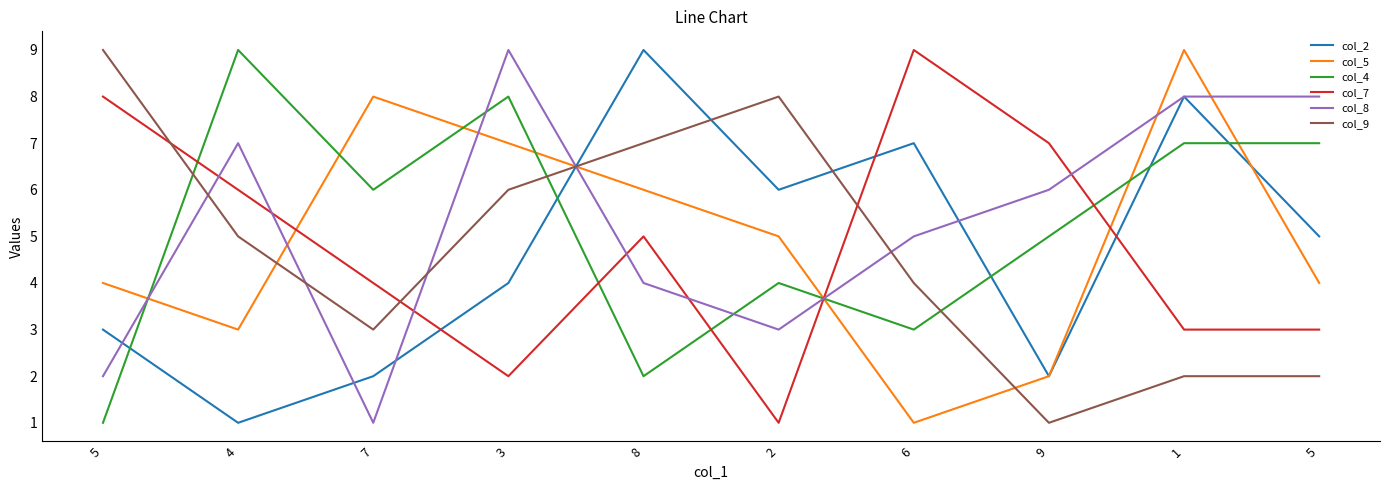

Does the chart have visible grid lines?

No